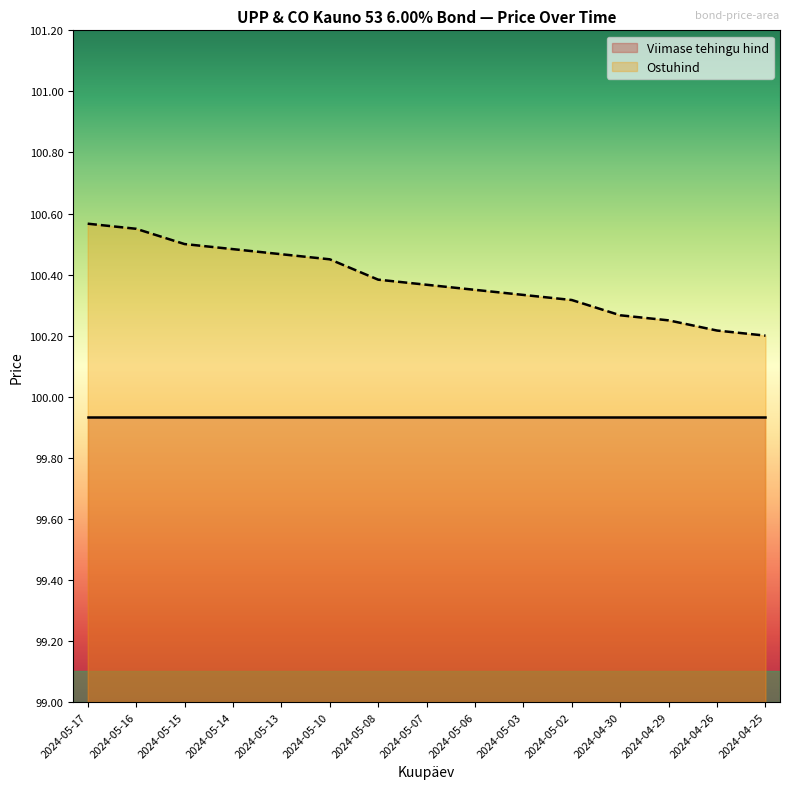

What is the approximate value at 2024-05-03?

100.3